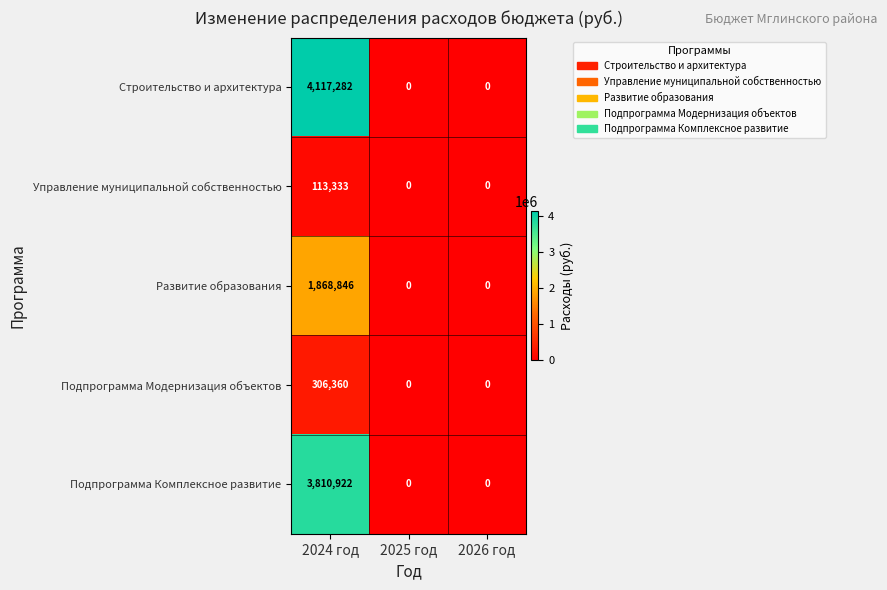

At which category does the chart reach its peak across all series?

2024 год